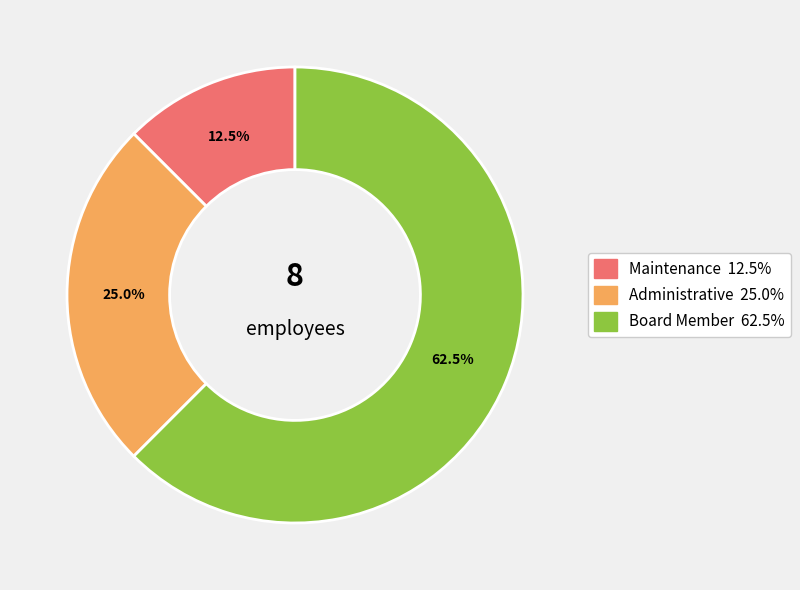

What is the largest slice in the pie chart?

Board Member